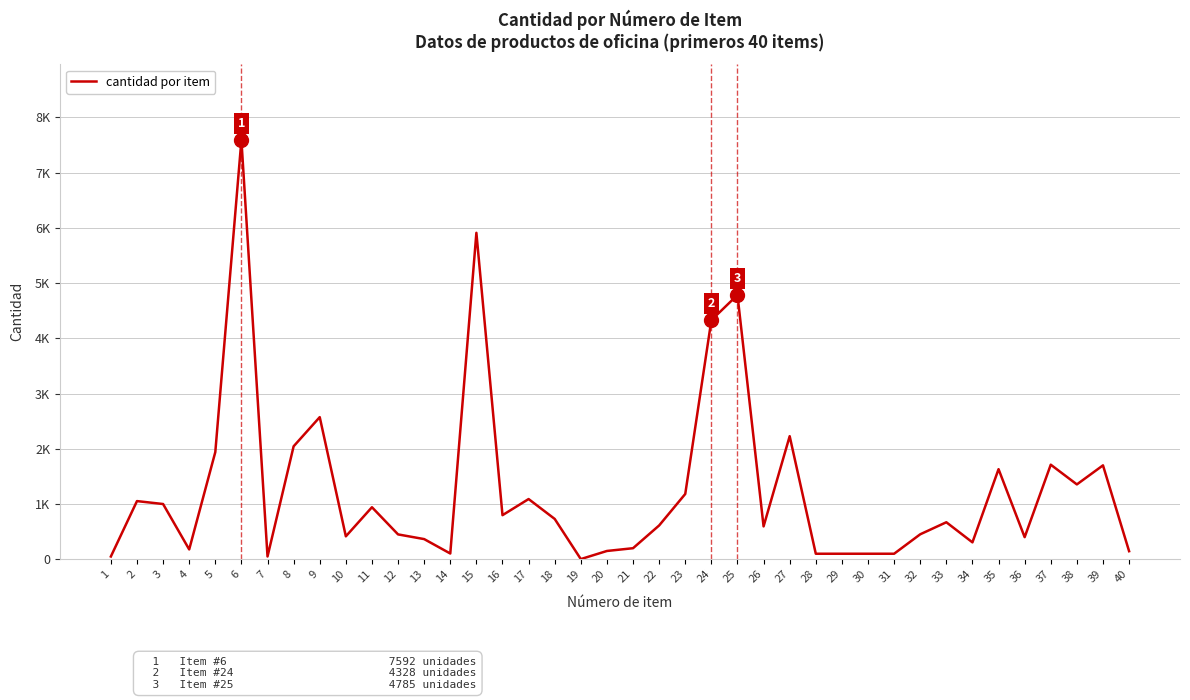

The chart shows a value of 675 at 8. True or false?

False